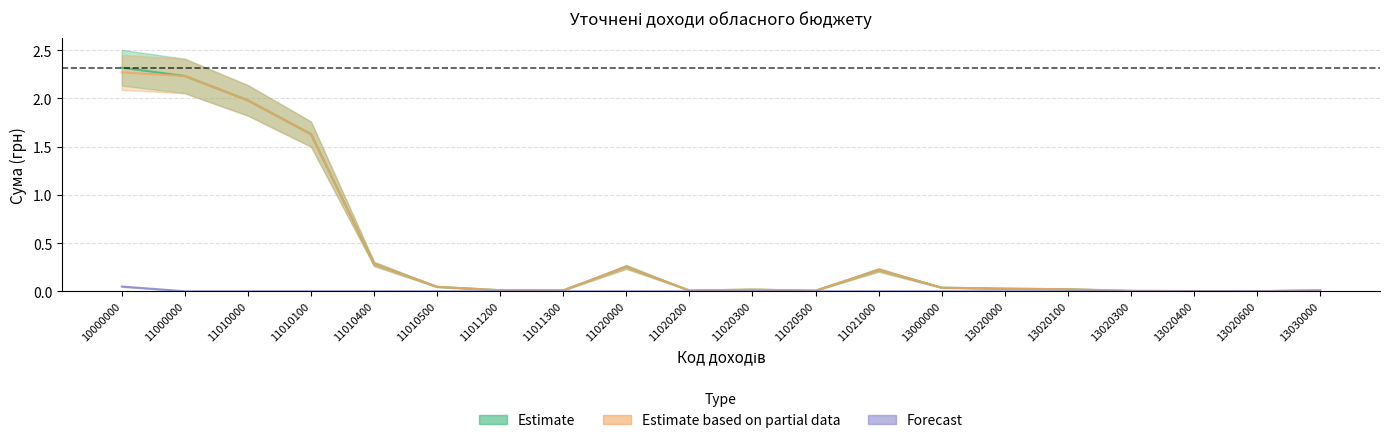

True or false: Estimate and Estimate based on partial data cross at least once.

False